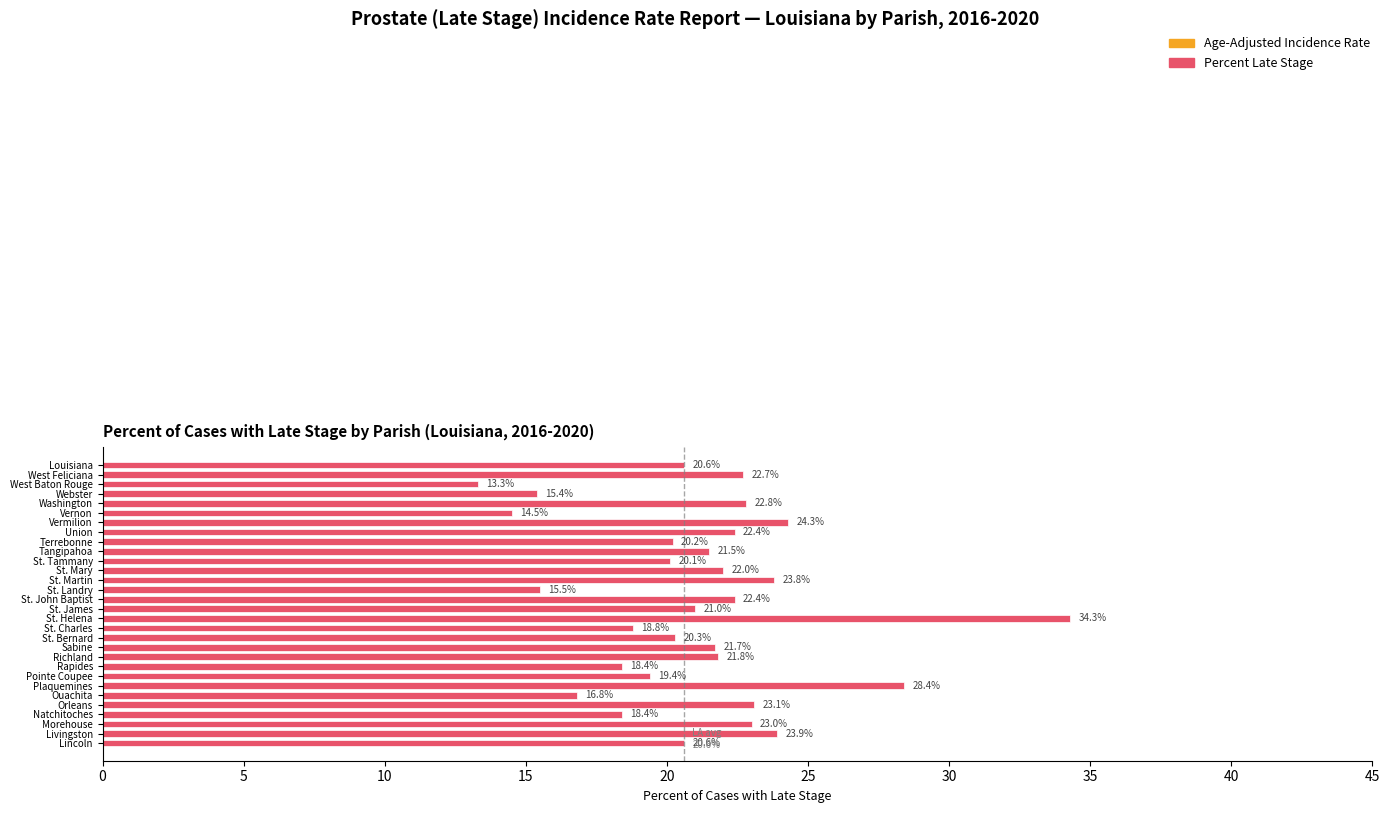

What is the difference between the second highest and second lowest values?

13.9